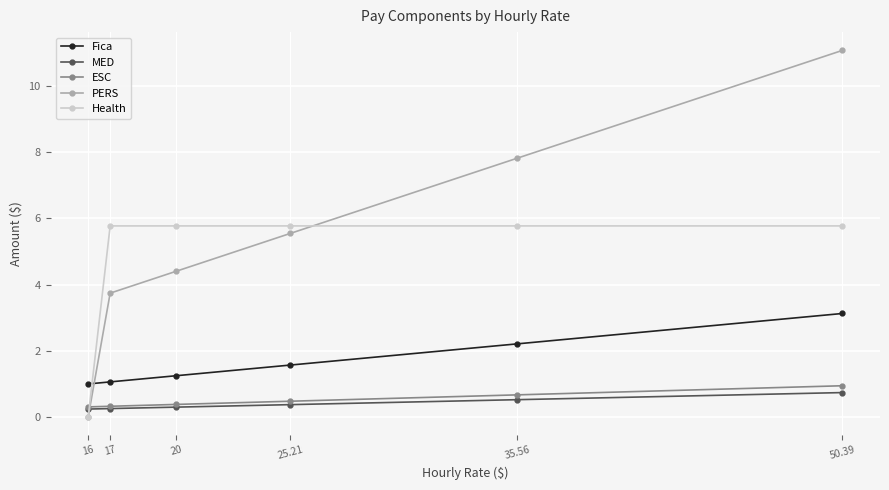

What is the value of the ESC point at the 6th from the left?

0.9